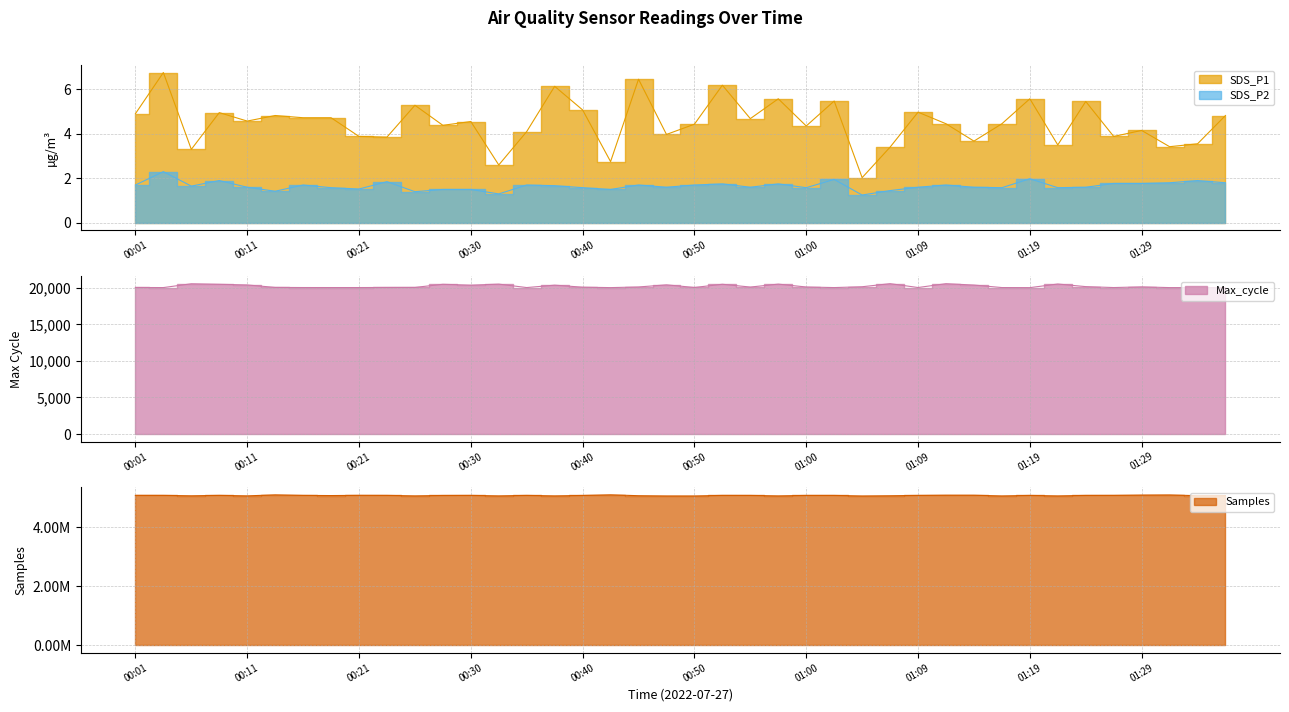

Which series has the largest total across all categories?

Samples